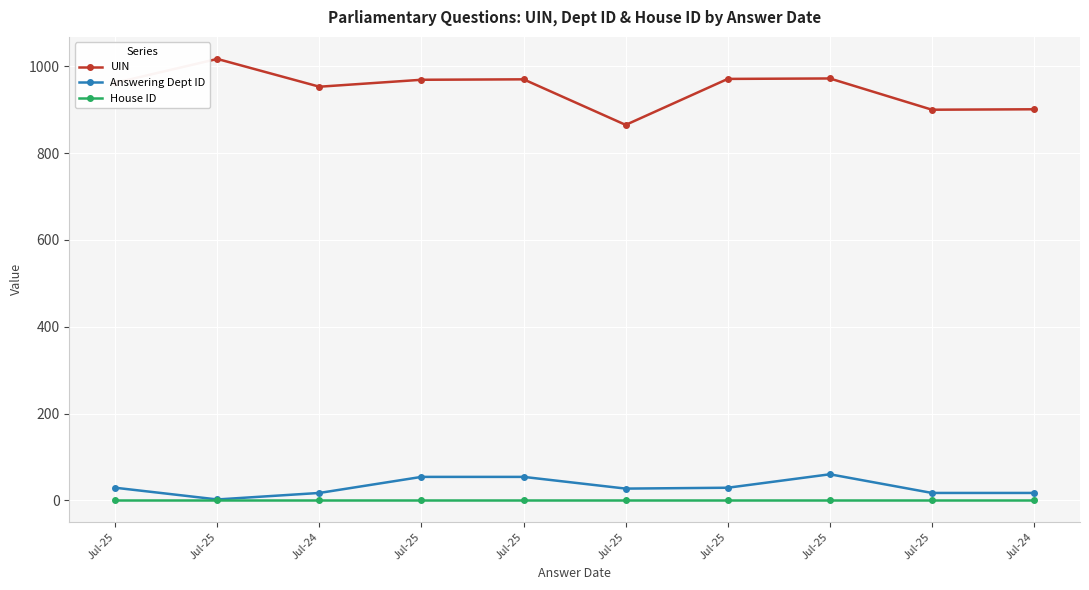

How many values in the UIN series are below 969?

5